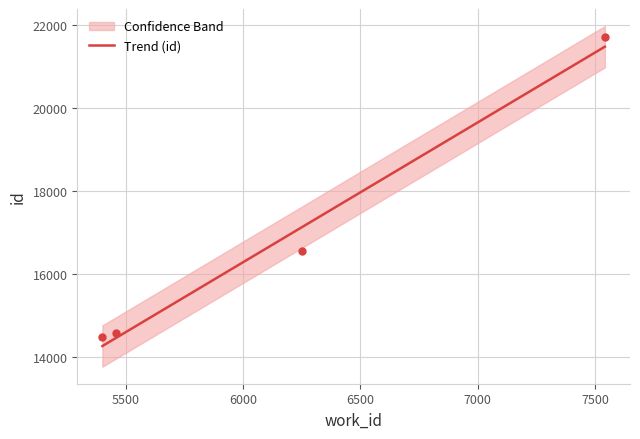

True or false: Trend (id) has more than 1 points higher than both neighbors.

False